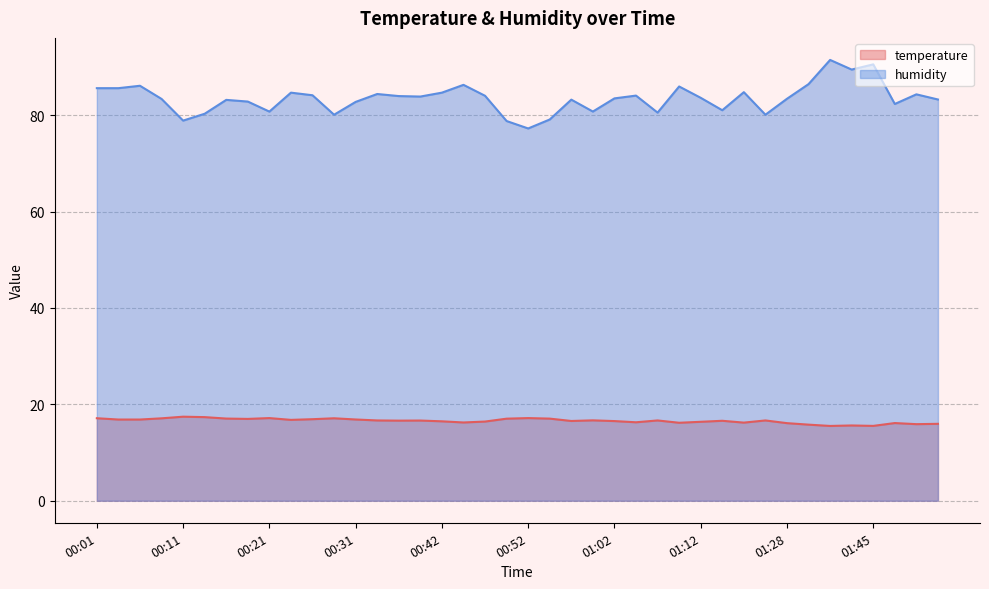

What are all the series names shown in the legend?

temperature, humidity